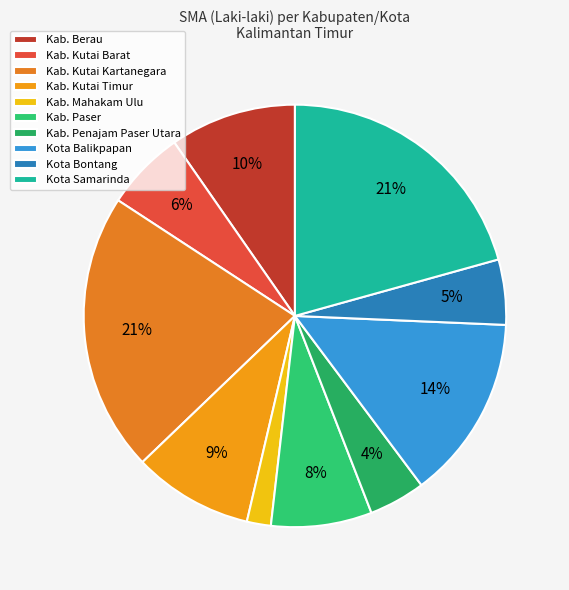

How many segments does this pie chart have?

10